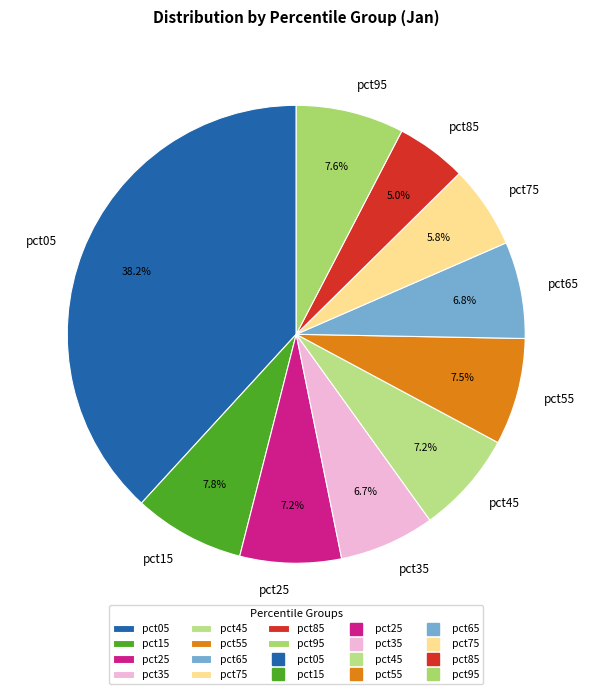

To the nearest percent, what portion does pct95 represent?

8%